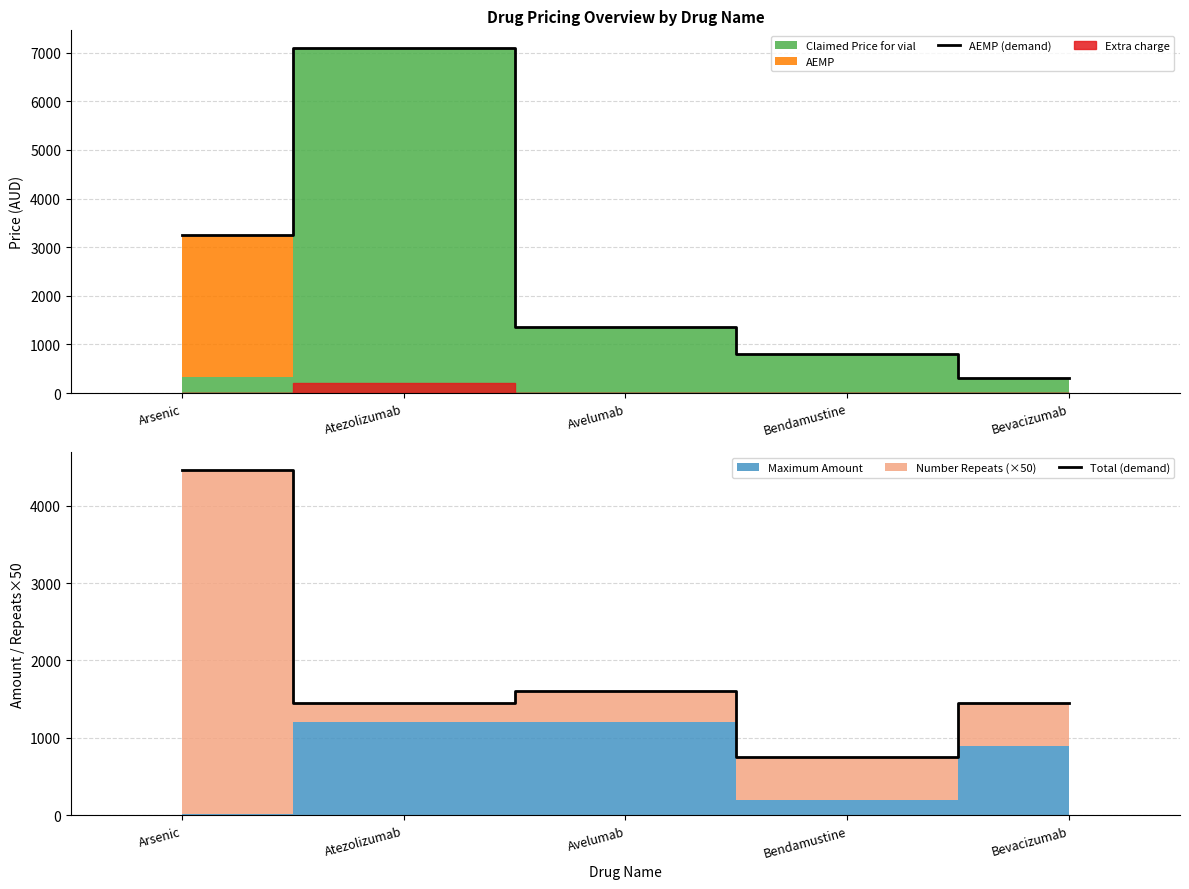

True or false: AEMP (demand) has more than 2 points higher than both neighbors.

False